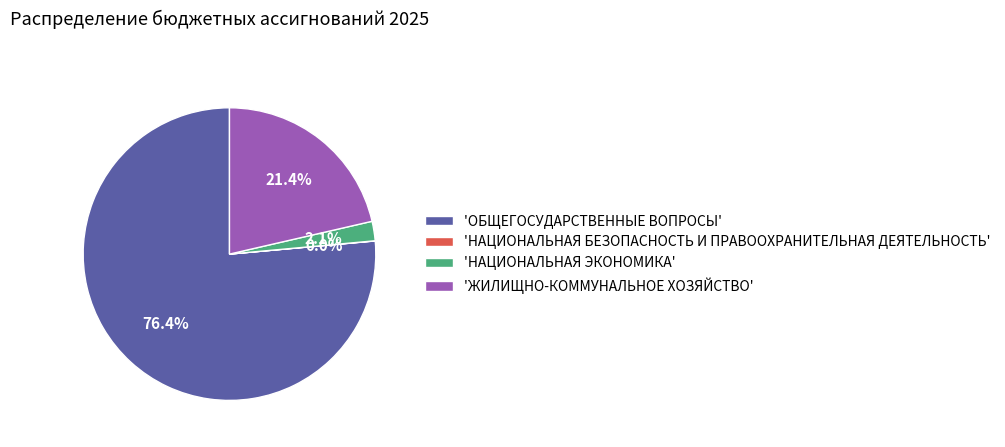

What is the largest slice in the pie chart?

'ОБЩЕГОСУДАРСТВЕННЫЕ ВОПРОСЫ'